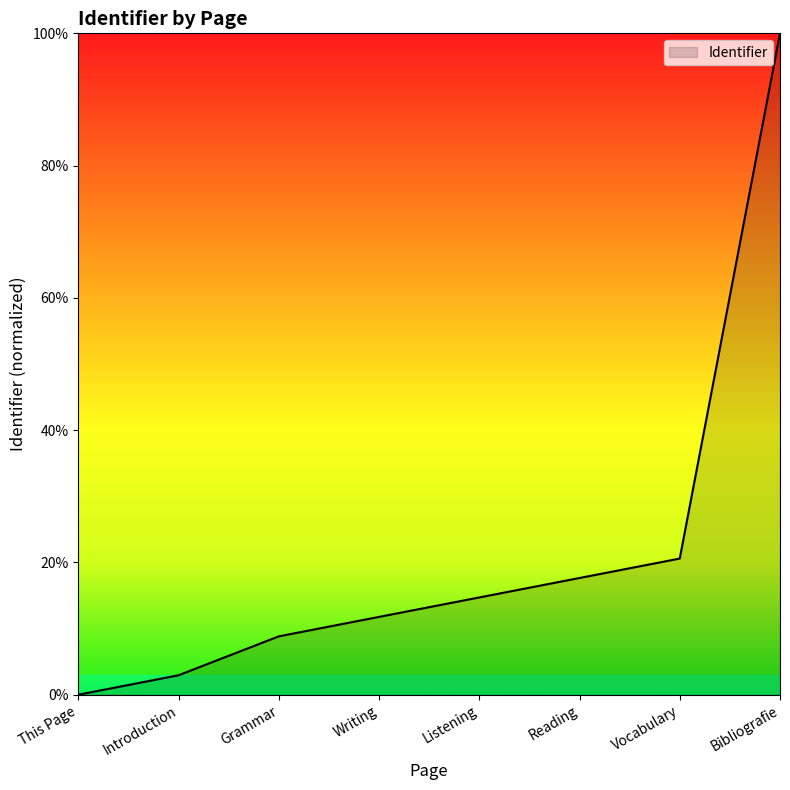

True or false: the data has more than 1 interior local peaks.

False